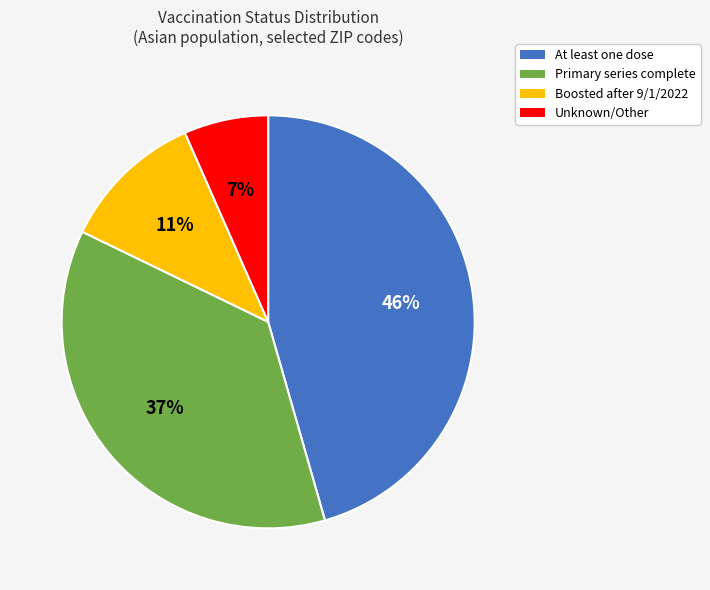

Count the number of slices in the pie.

4